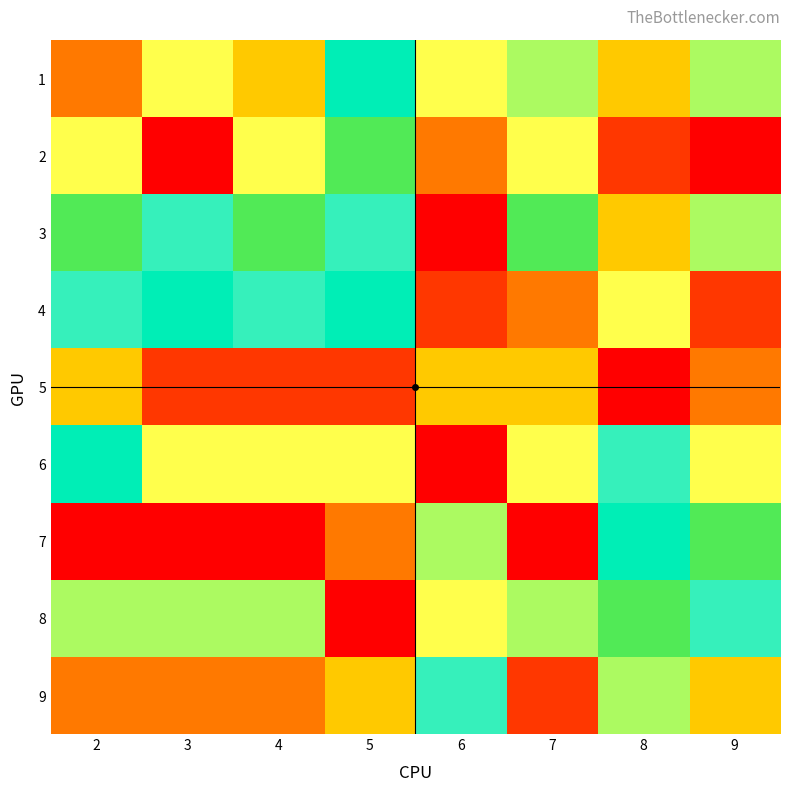

Reading right to left, what are all the values shown in this chart?

1: 9=8	8=4	7=8	6=9	5=6	4=4	3=9	2=3
2: 9=1	8=2	7=9	6=3	5=5	4=9	3=1	2=9
3: 9=8	8=4	7=5	6=1	5=7	4=5	3=7	2=5
4: 9=2	8=9	7=3	6=2	5=6	4=7	3=6	2=7
5: 9=3	8=1	7=4	6=4	5=2	4=2	3=2	2=4
6: 9=9	8=7	7=9	6=1	5=9	4=9	3=9	2=6
7: 9=5	8=6	7=1	6=8	5=3	4=1	3=1	2=1
8: 9=7	8=5	7=8	6=9	5=1	4=8	3=8	2=8
9: 9=4	8=8	7=2	6=7	5=4	4=3	3=3	2=3